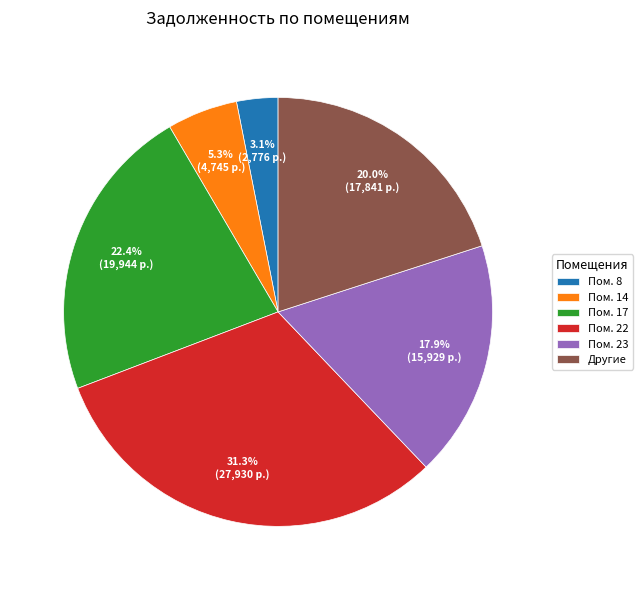

Rank the categories by value from highest to lowest.

Пом. 22, Пом. 17, Другие, Пом. 23, Пом. 14, Пом. 8